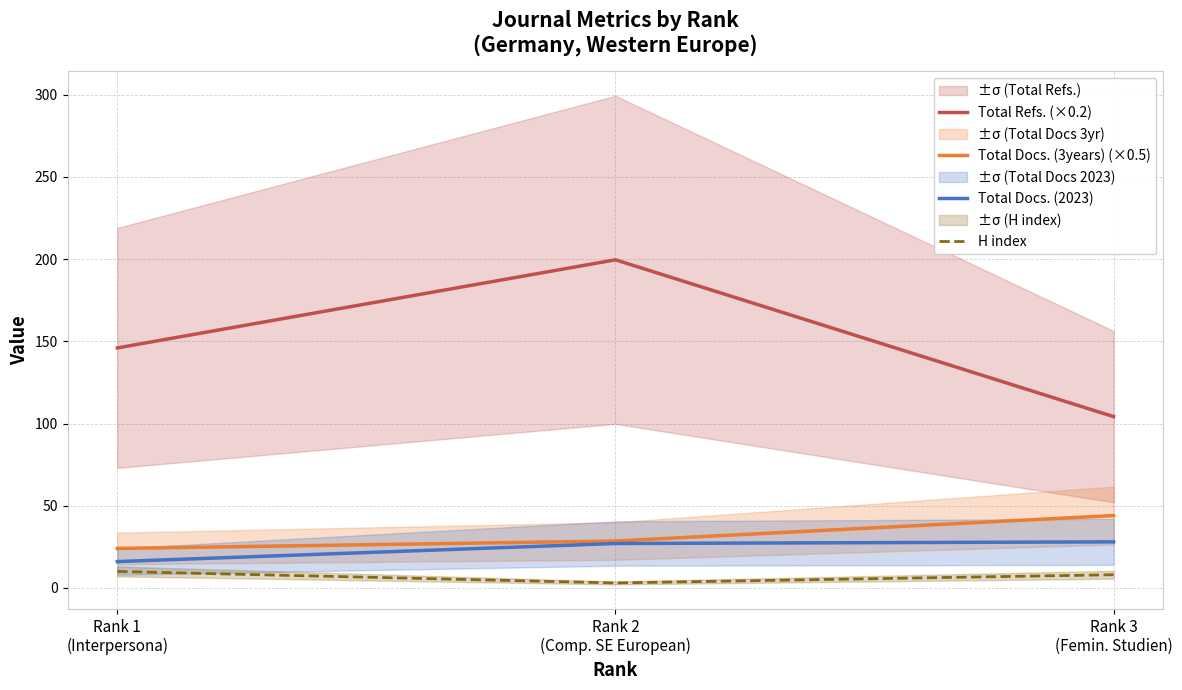

Read the Total Docs. (2023) value at Rank 2
(Comp. SE European).

27.0